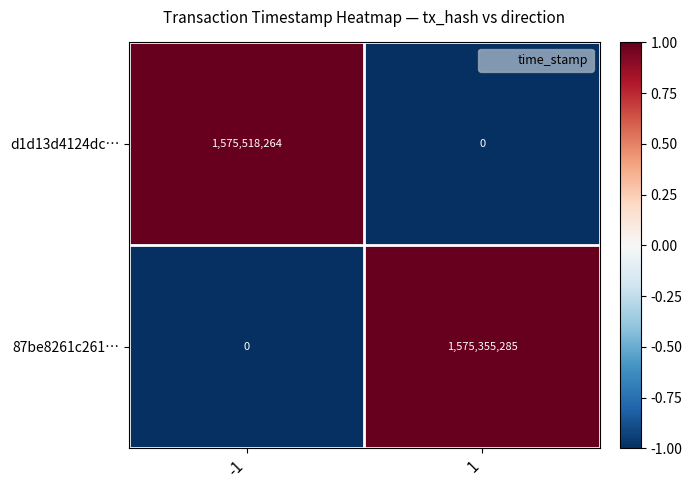

Which series has the largest total across all categories?

d1d13d4124dc…